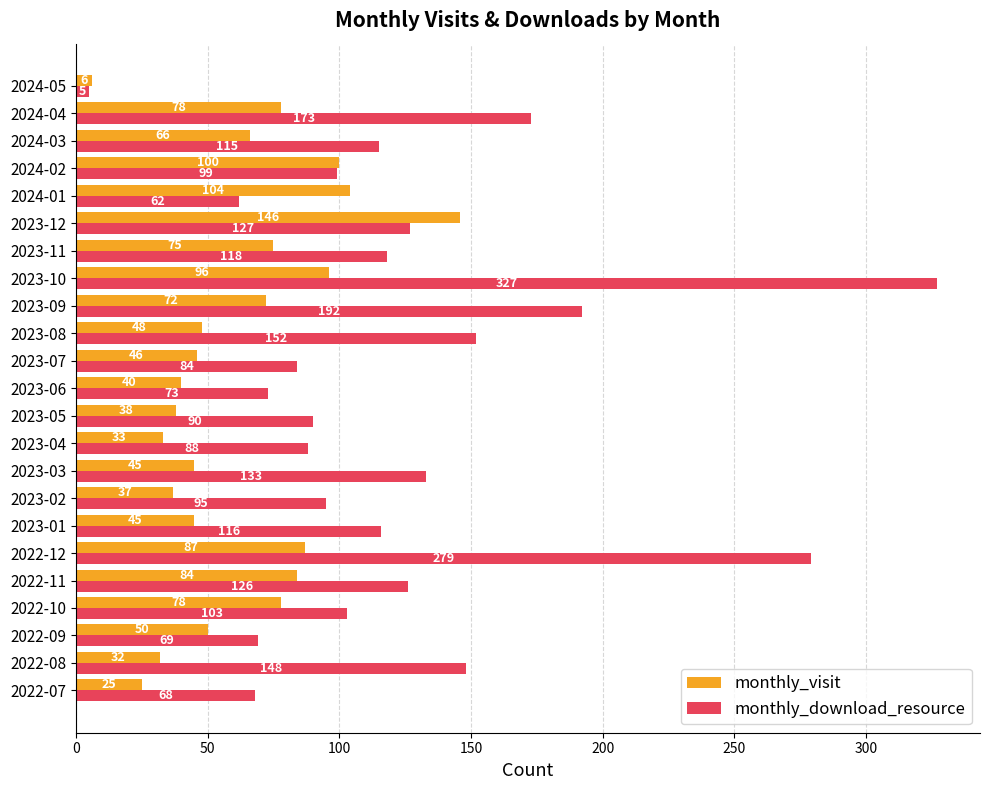

How many values in the monthly_download_resource series are below 115?

11